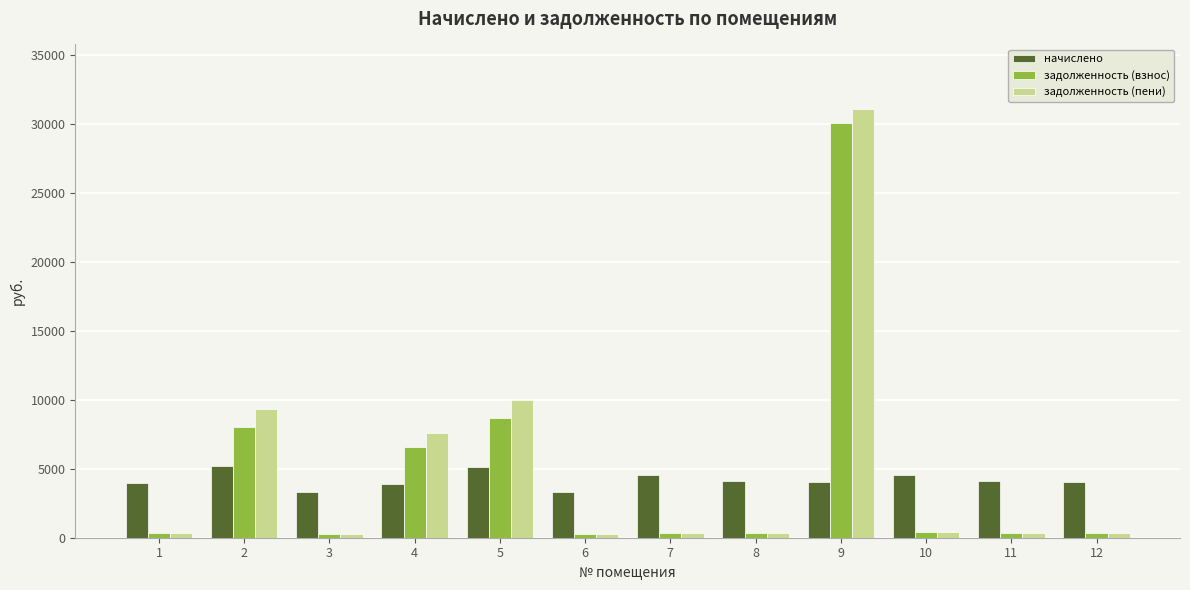

What is the difference between the задолженность (пени) values at 10 and 9?

30699.0